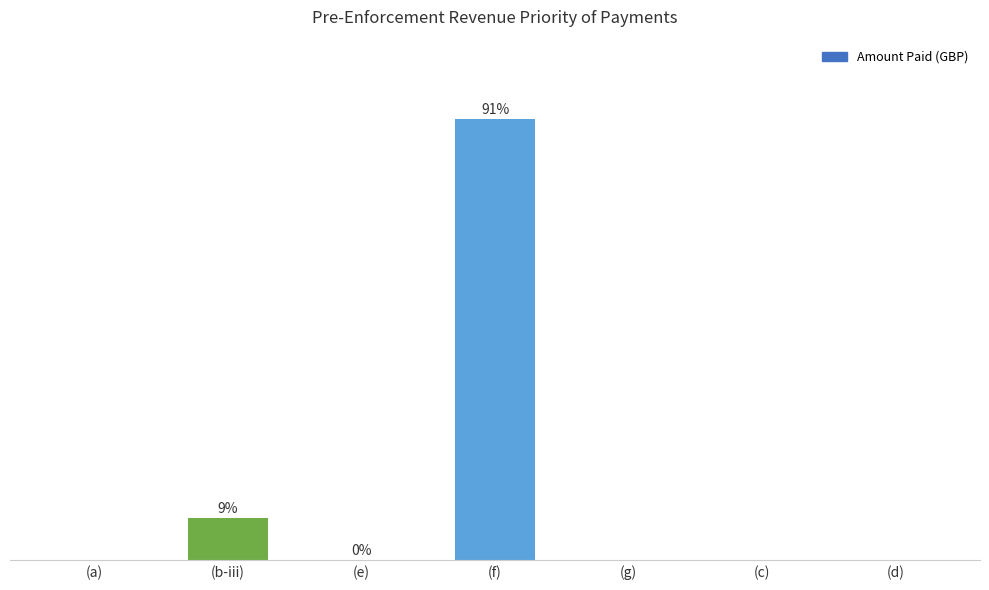

What is the change in value from (e) to (g)?

-300.0